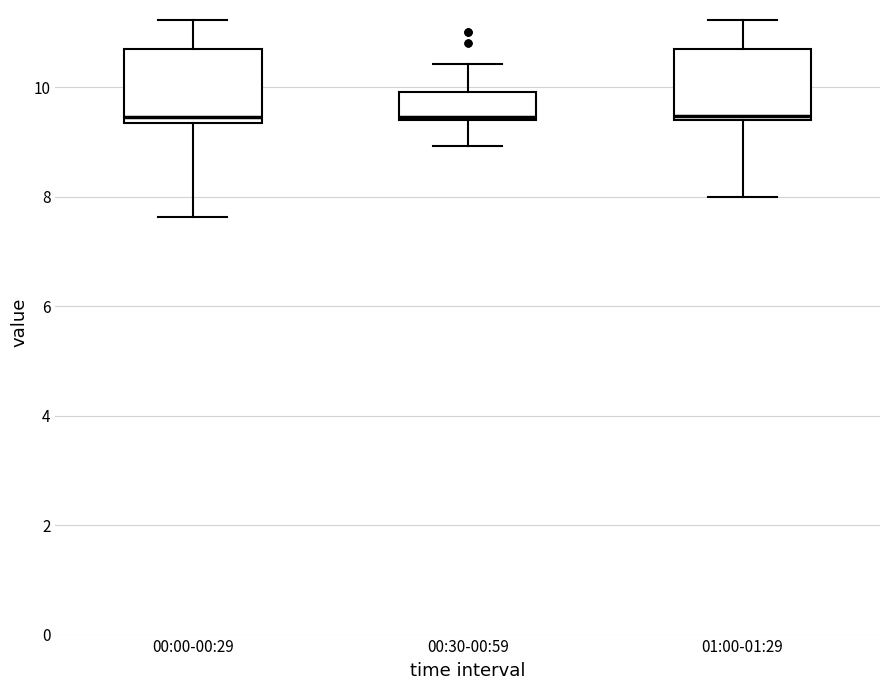

Reading left to right, read every box against the y-axis: the position of its median line, the range the box covers, and the ends of its whiskers. The values are not printed on the chart, so give them approximately, as read against the axis.

00:00-00:29: median 9.4 (just above the box's lower edge), box 9.4 to 10.8, whiskers 7.6 to 11.2
00:30-00:59: median 9.4, box 9.4 to 10.0, whiskers 9.0 to 10.4
01:00-01:29: median 9.4 (just above the box's lower edge), box 9.4 to 10.8, whiskers 8.0 to 11.2